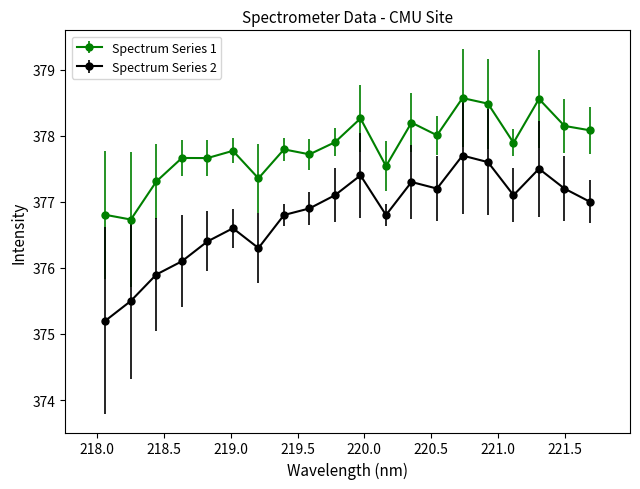

True or false: Spectrum Series 1 has more than 2 interior local peaks.

True